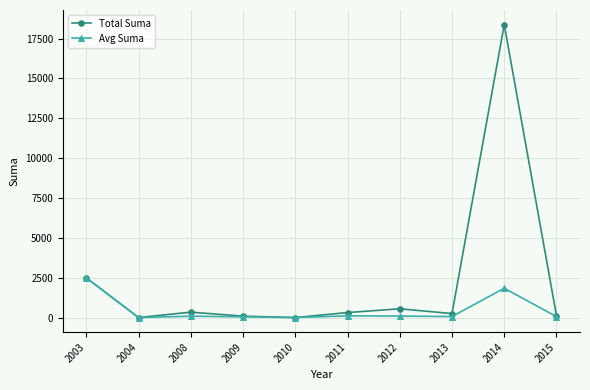

The value of Total Suma at 2010 is -8788.7. True or false?

False